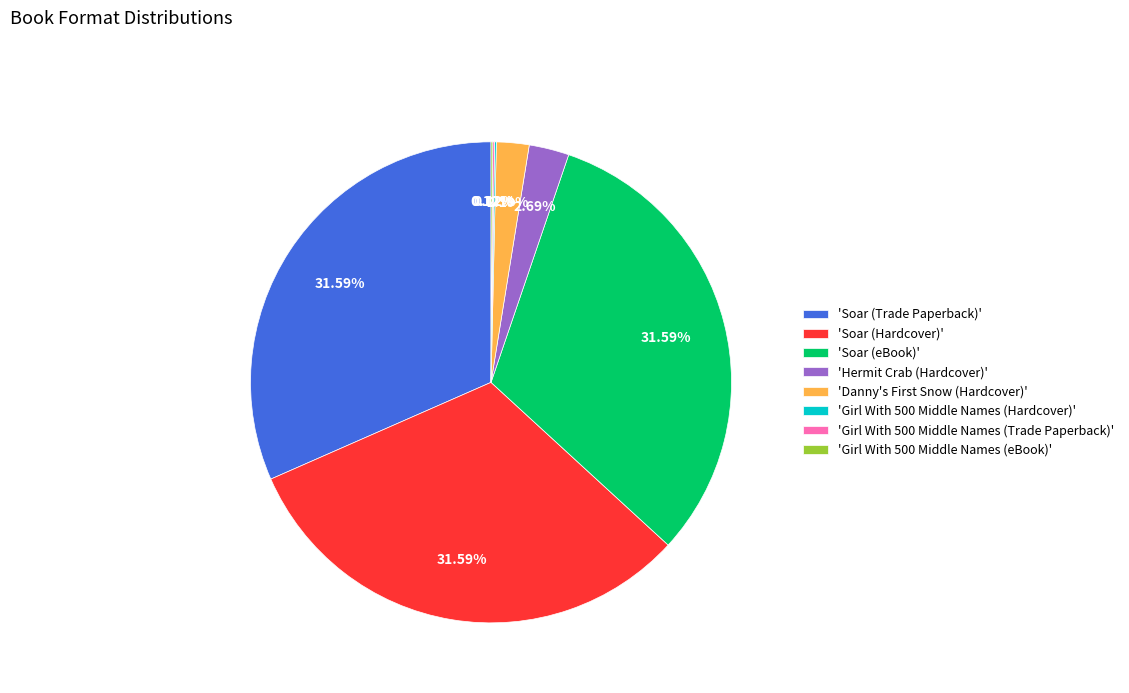

Is there any slice that represents more than half of the pie?

No